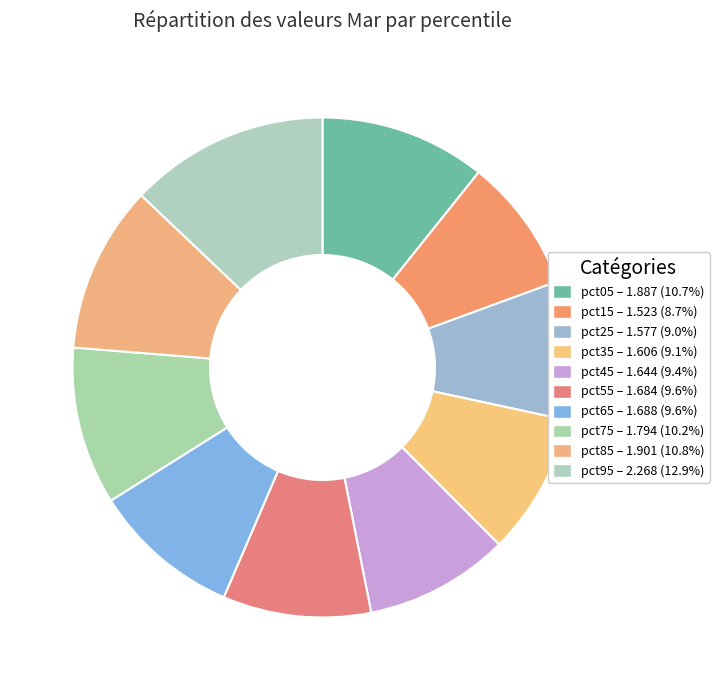

Is pct85 the majority of the pie?

No